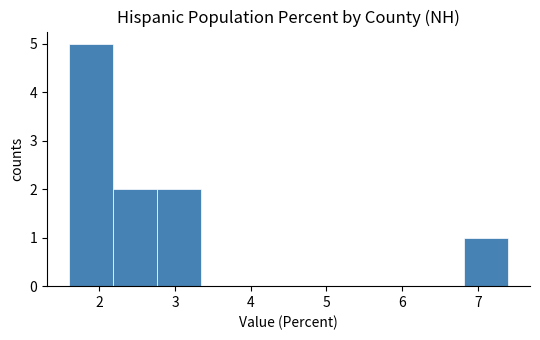

Which range on the x-axis has the tallest bar?

1.60 to 2.18